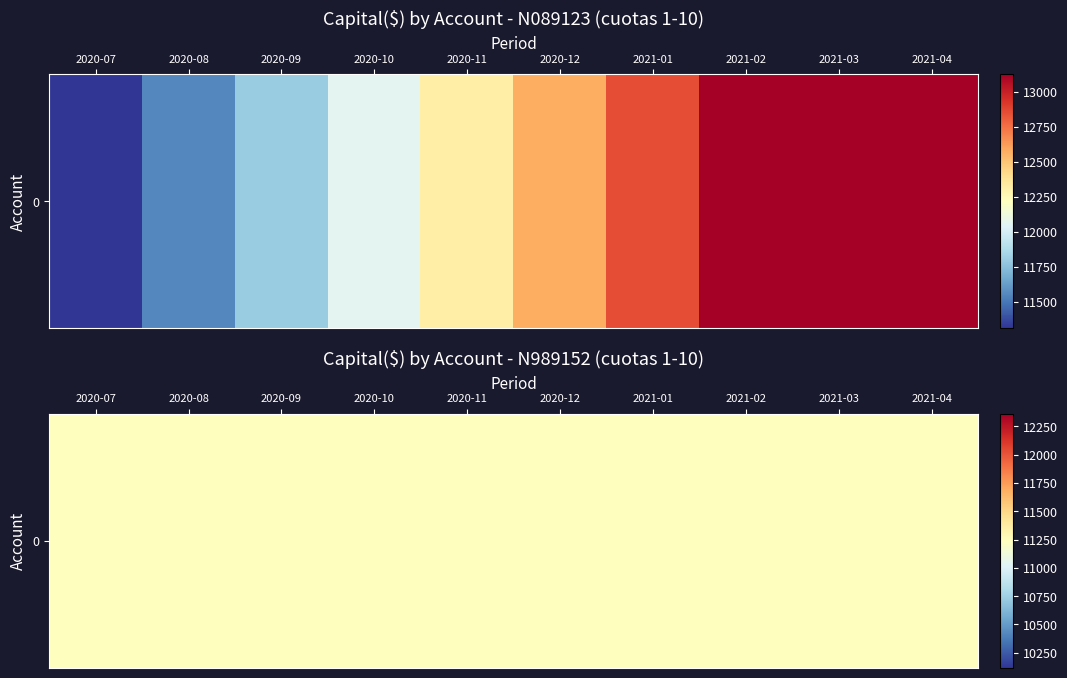

The value at 2021-01 is 17909.1. True or false?

False